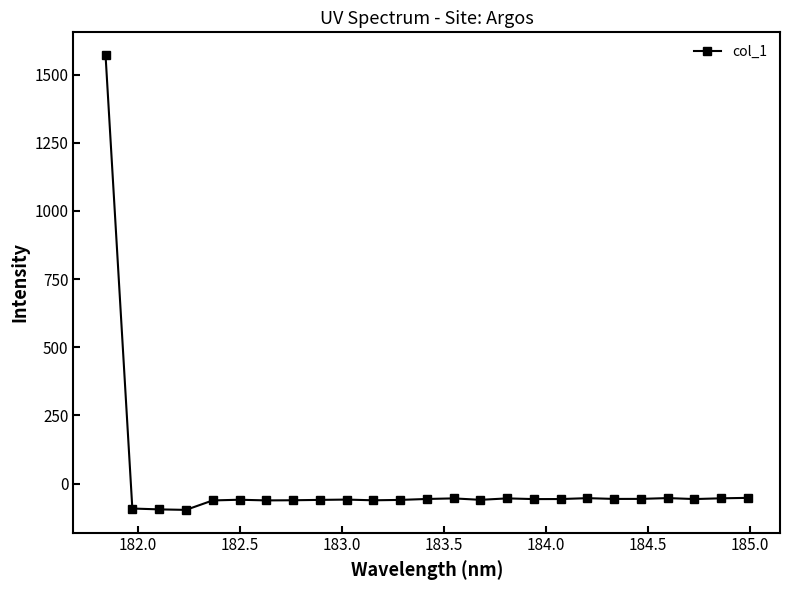

What is the average value?

3.7